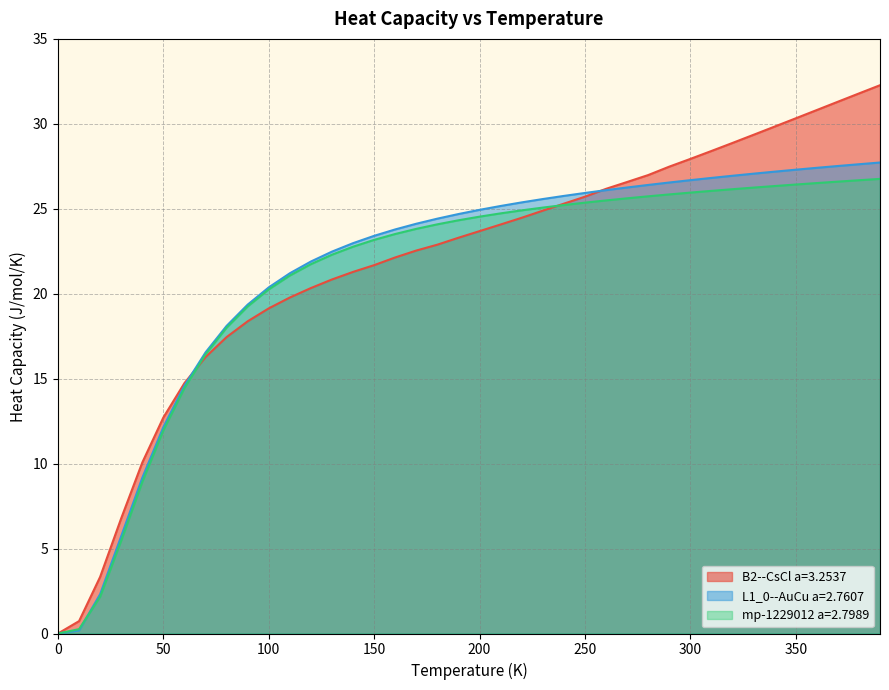

What is the maximum value shown in the chart?

32.3